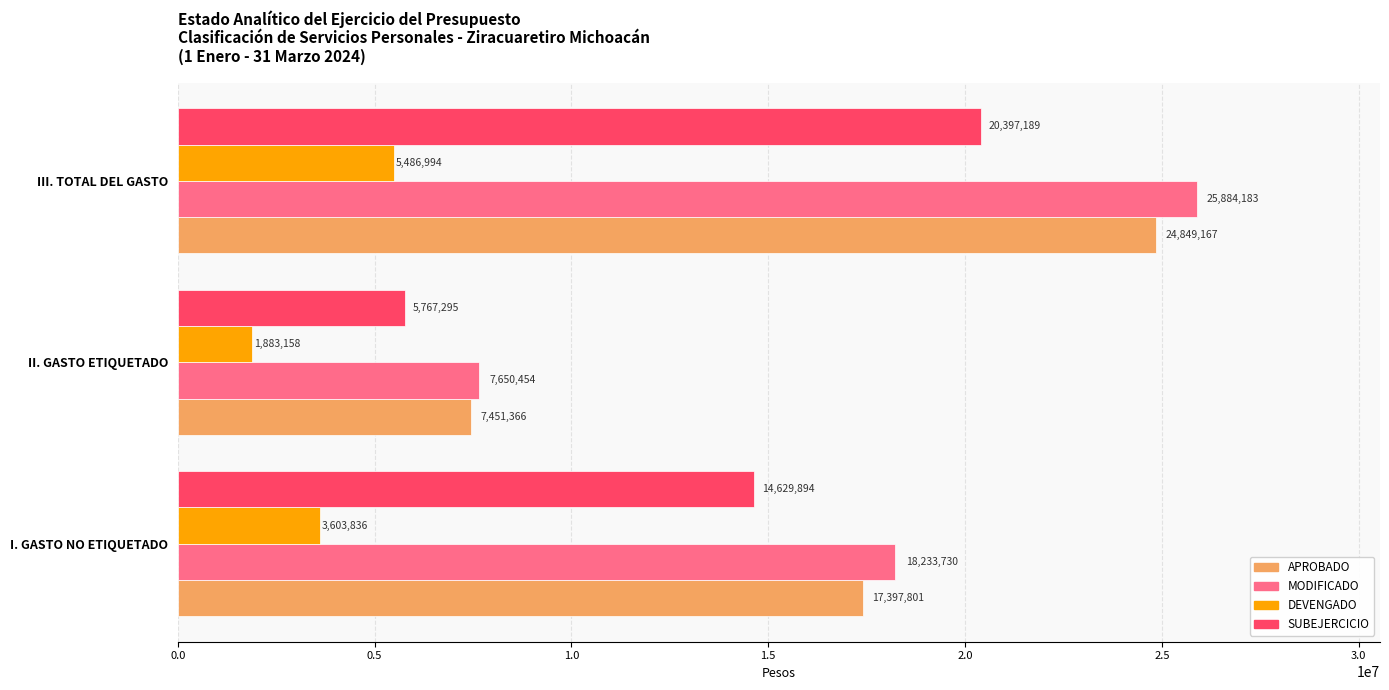

What is the sum of all APROBADO values?

49698334.6